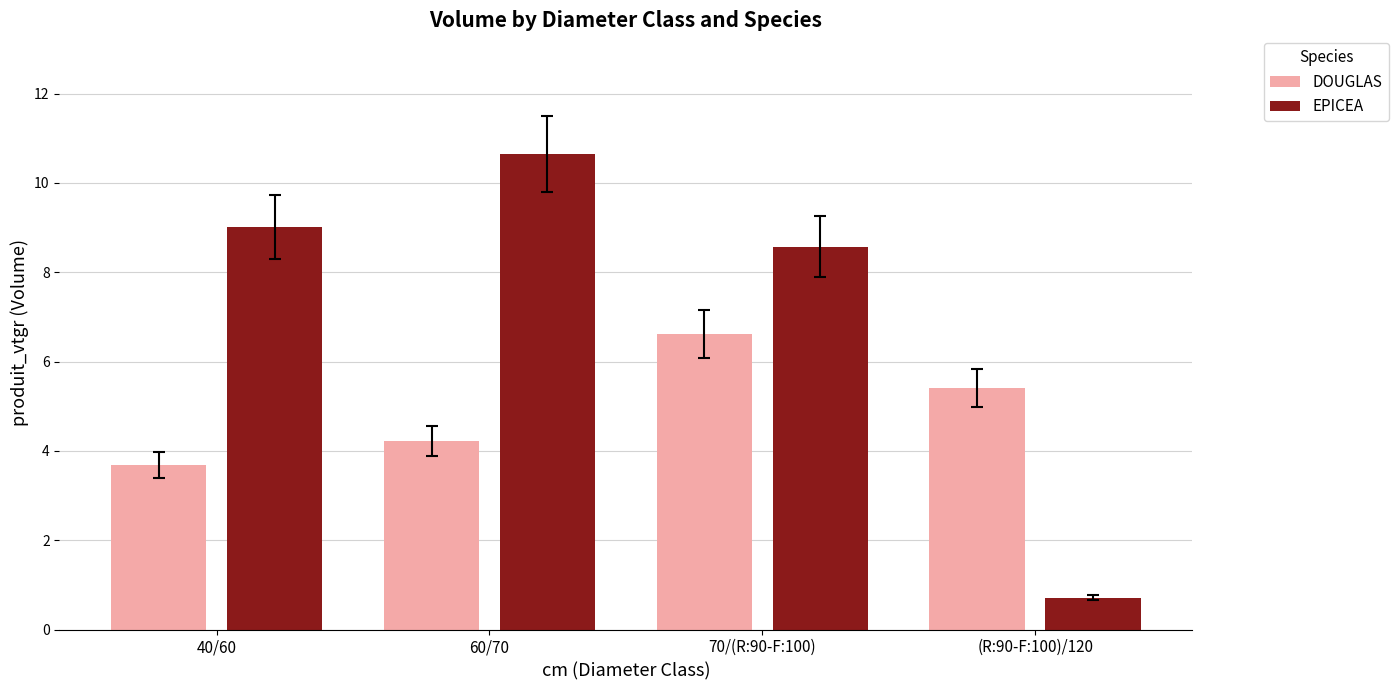

How many categories are shown in the chart?

4